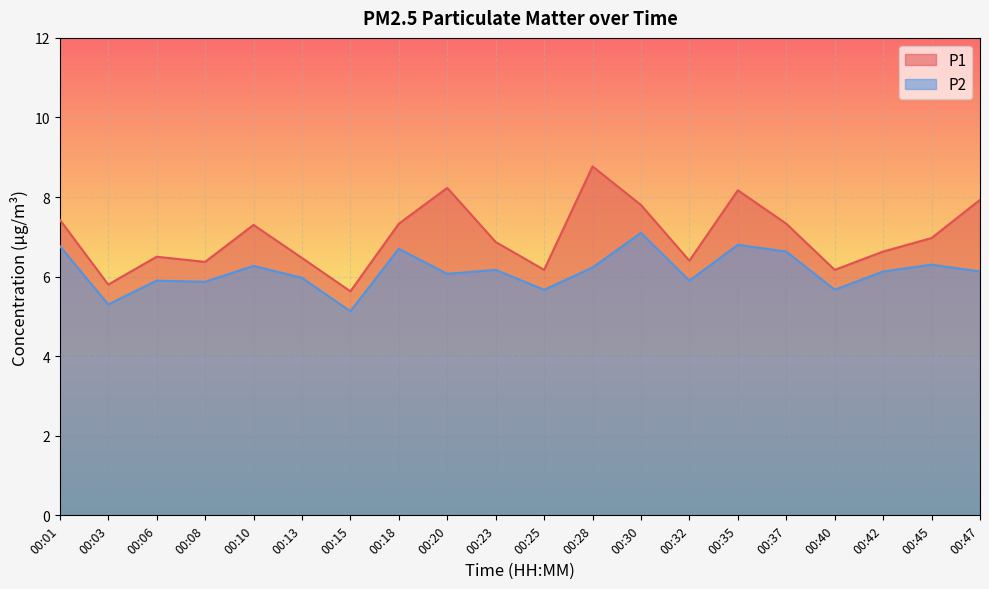

At which label does P1 first exceed 6?

00:01